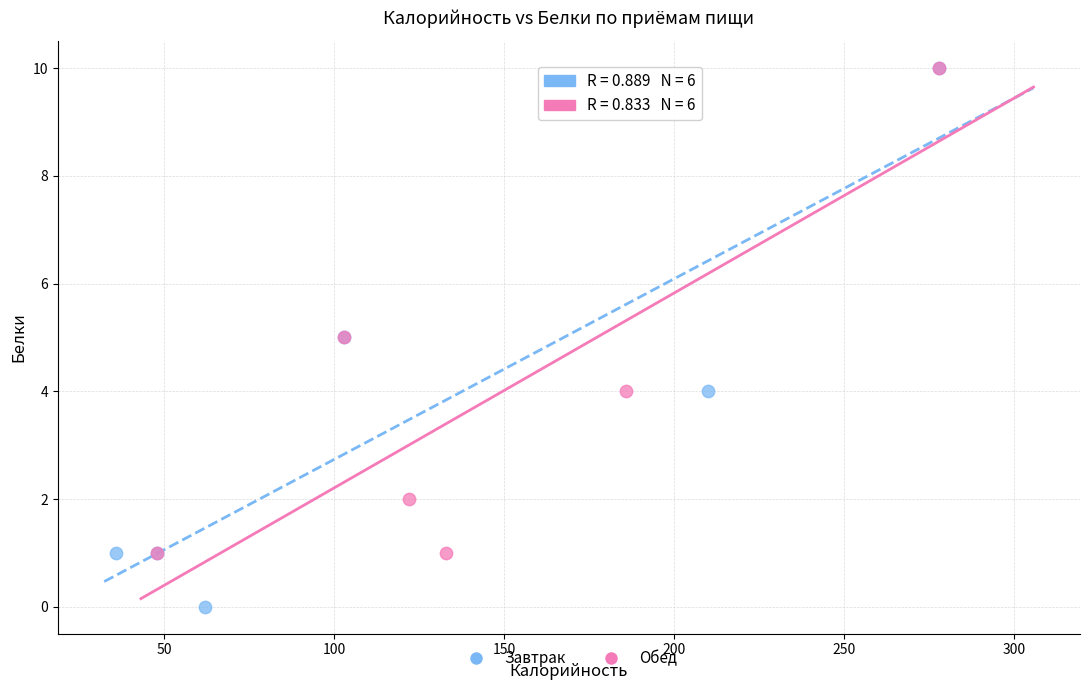

What are all the series names shown in the legend?

Завтрак, Обед